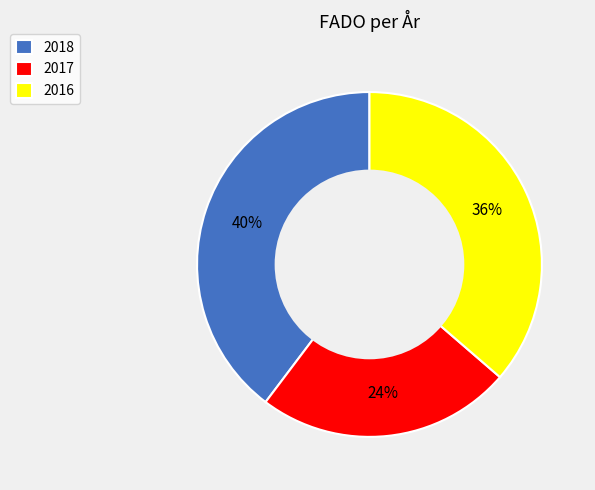

What is the ratio of the value at 2017 to the value at 2018?

0.6